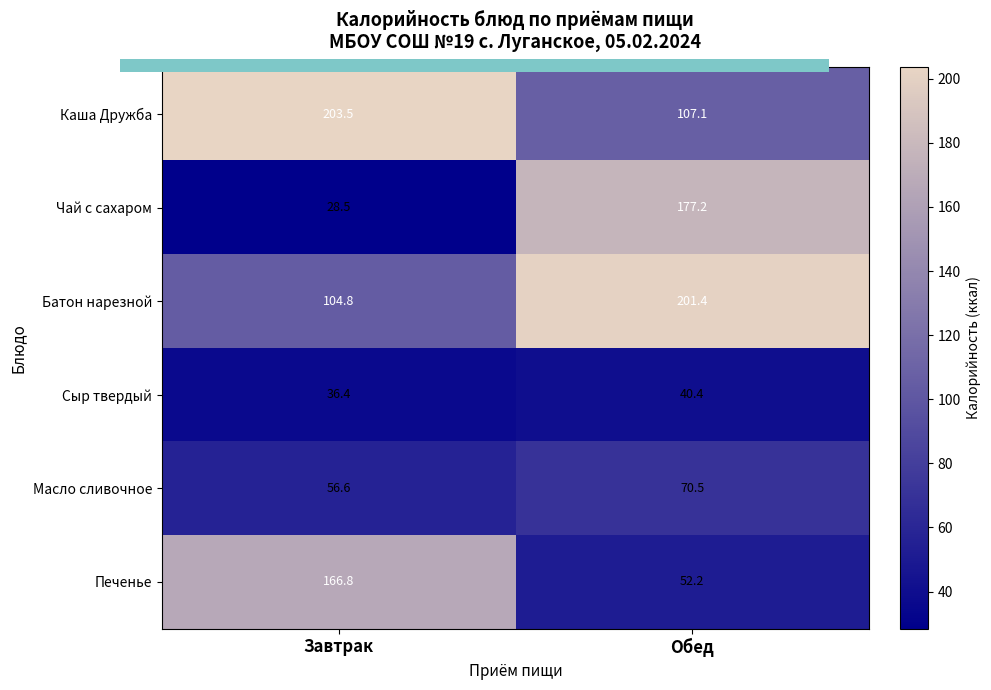

What is the average value of the Батон нарезной series?

153.1